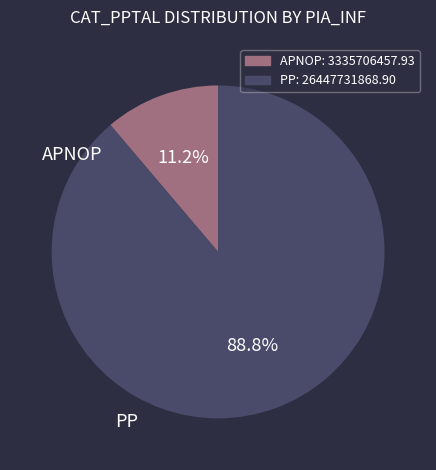

Combined, what portion of the pie is PP and APNOP?

100.0%